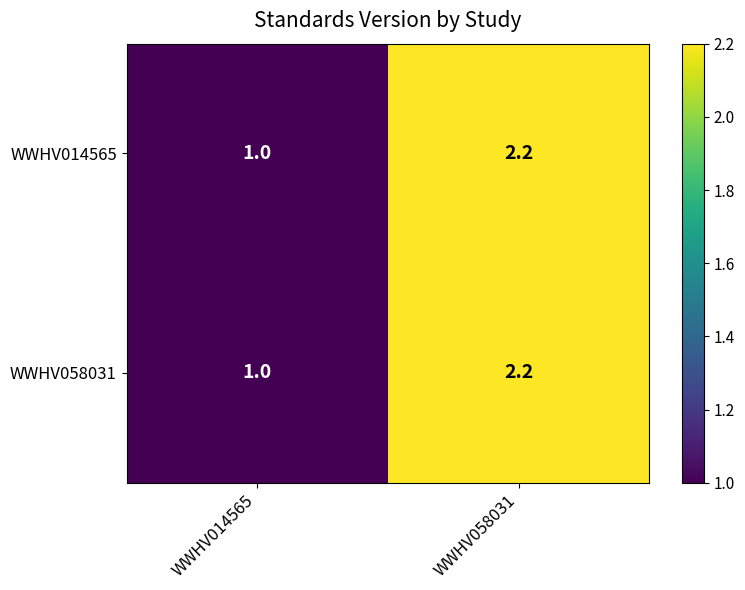

Which category has the lowest value in the WWHV014565 series?

WWHV014565